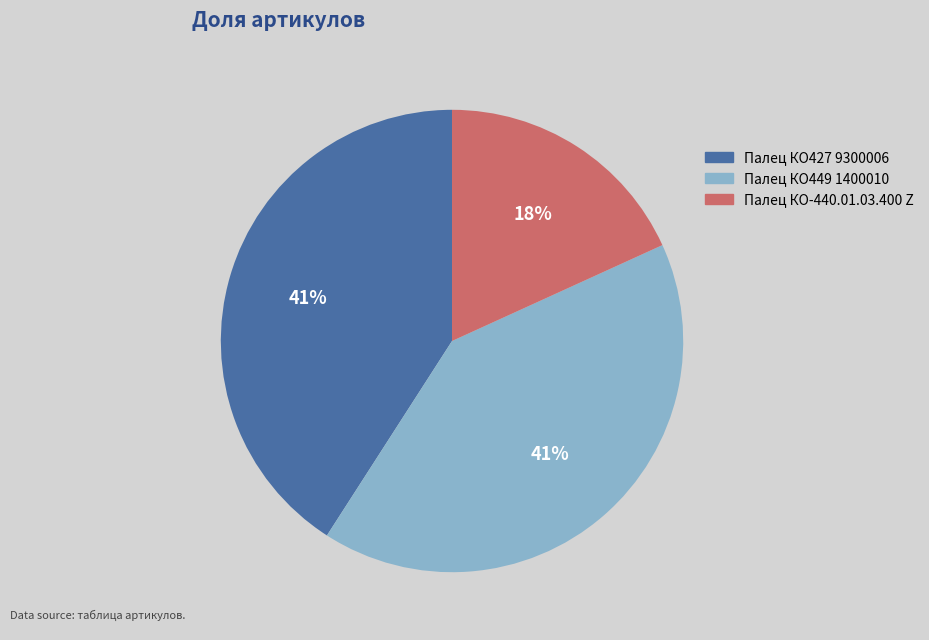

How many segments does this pie chart have?

3